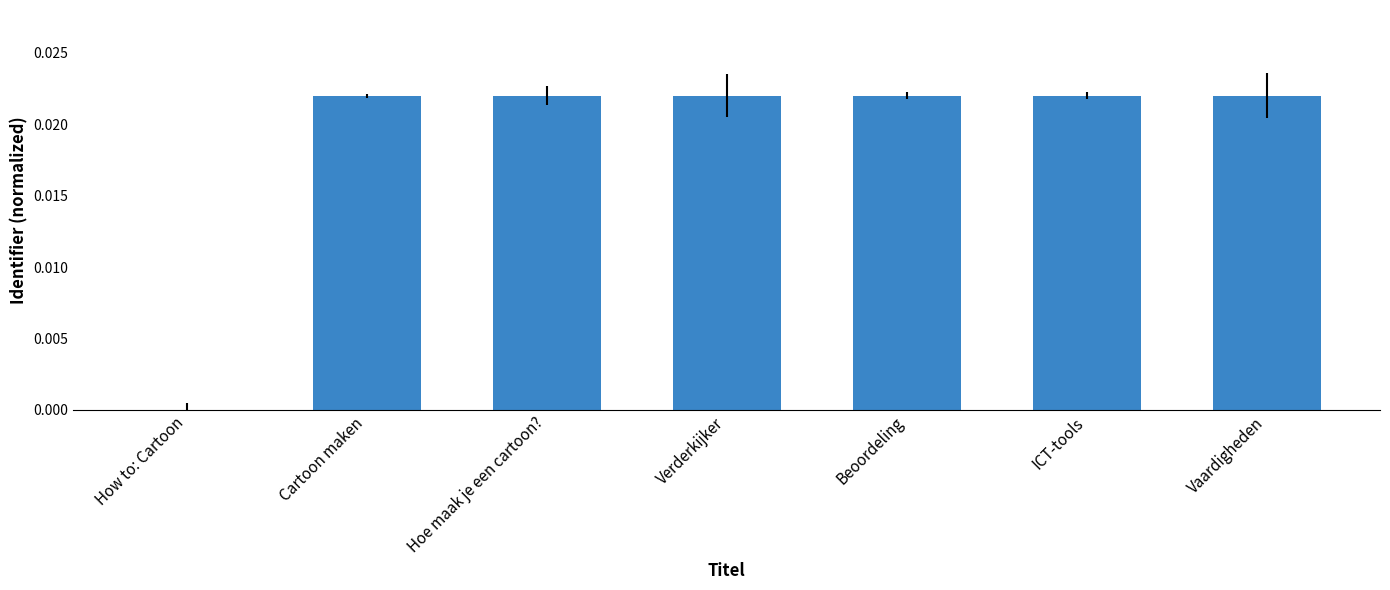

Is it true that the value at Beoordeling is 0.0?

True